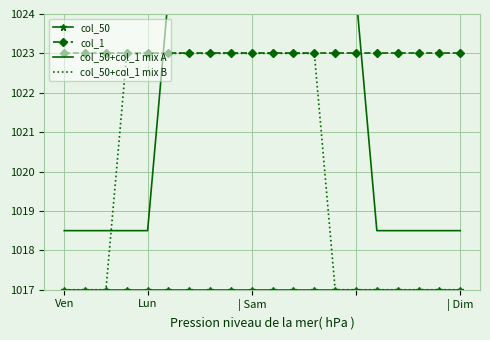

Which series has the widest spread of values?

col_50+col_1 mix A